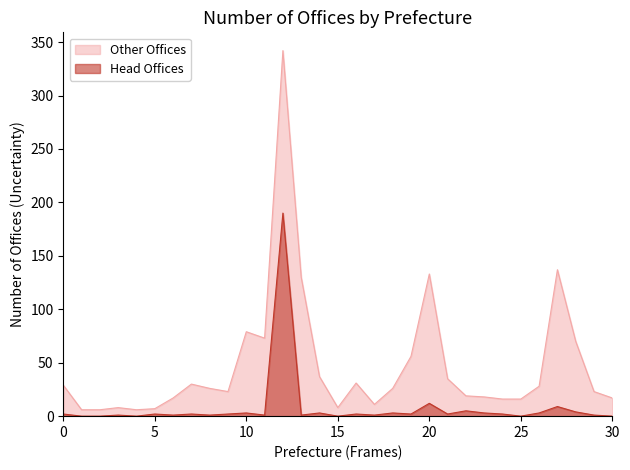

In Head Offices, how many points are higher than both neighbors (excluding endpoints)?

11